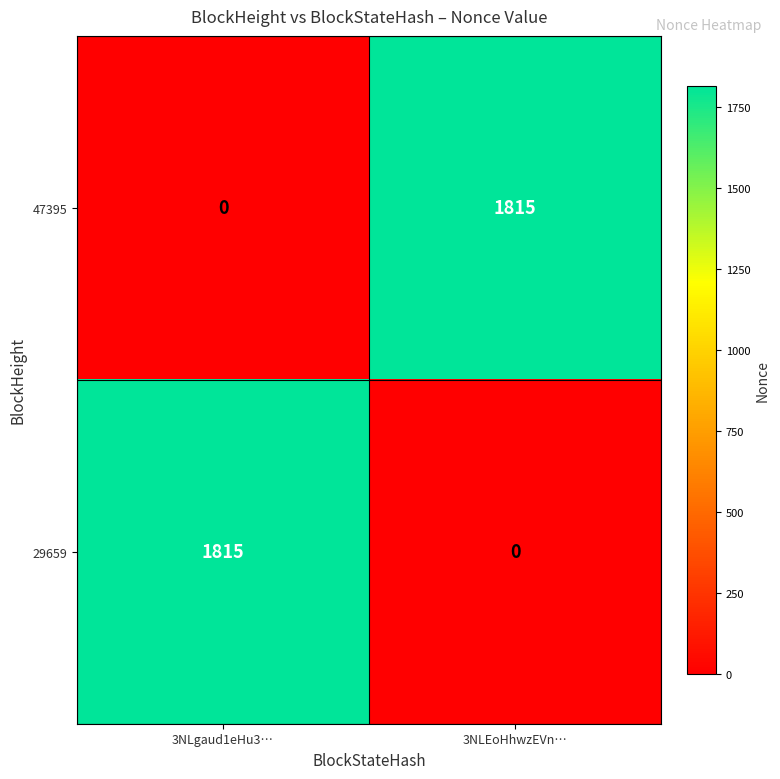

List the labels in order of 47395 value, smallest first.

3NLgaud1eHu3…, 3NLEoHhwzEVn…